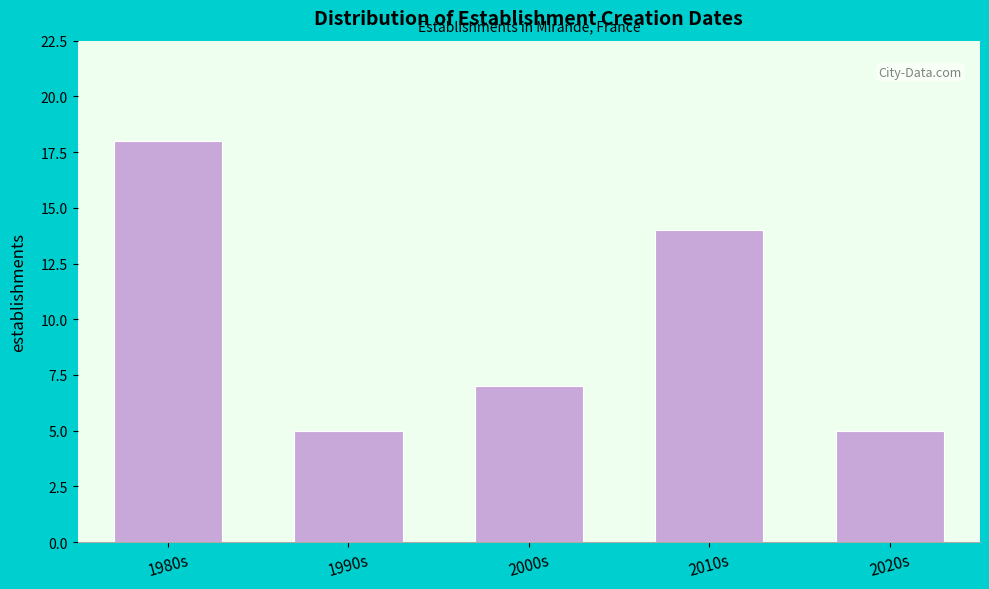

Reading right to left, list all the values displayed in this chart.

2020s=5	2010s=14	2000s=7	1990s=5	1980s=18